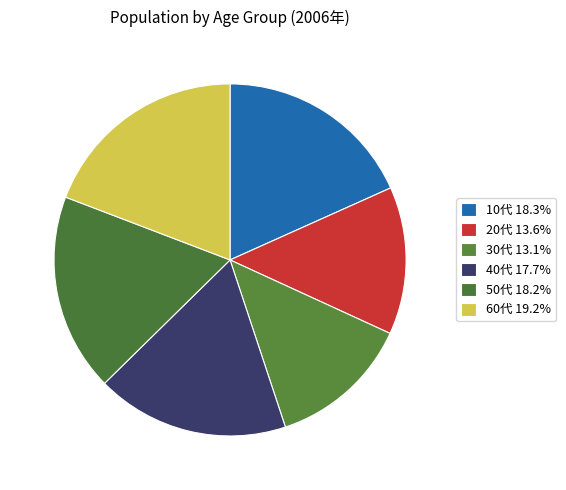

How many slices are in this pie chart?

6